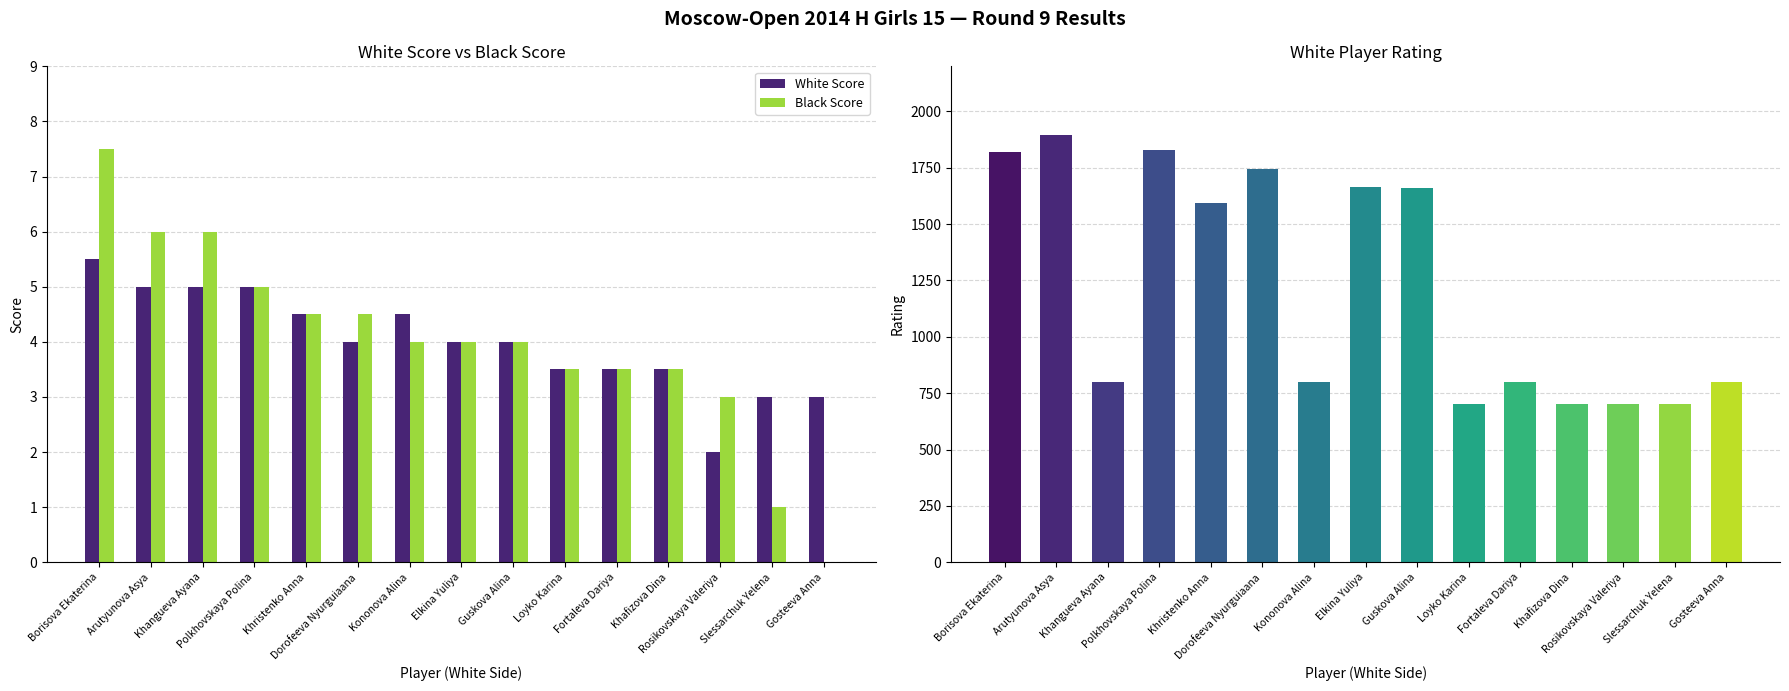

At which label does Black Score reach its minimum?

Gosteeva Anna